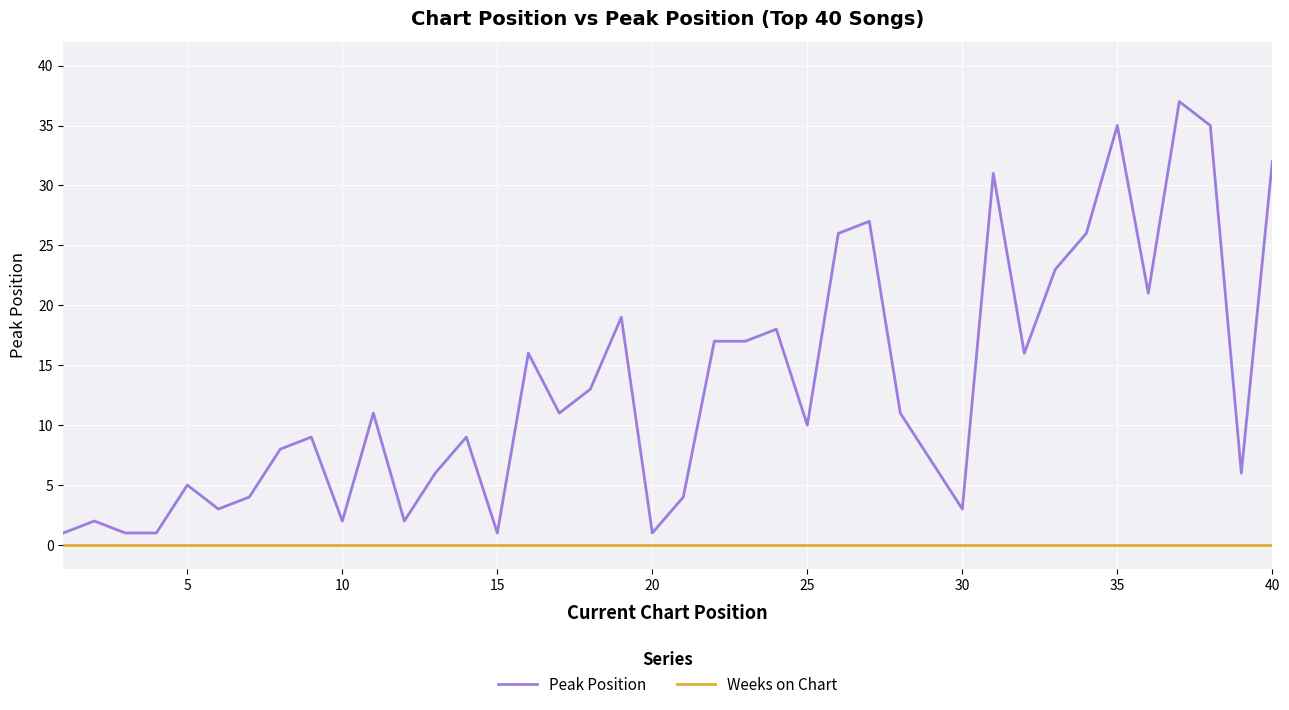

List the series in order of their overall mean, lowest first.

Weeks on Chart, Peak Position